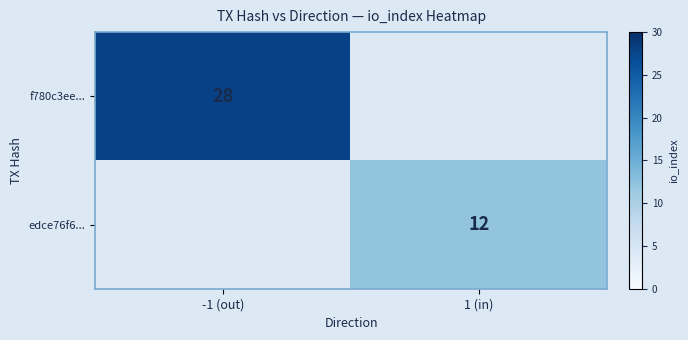

The edce76f6... series shows 12 at 1 (in). True or false?

True